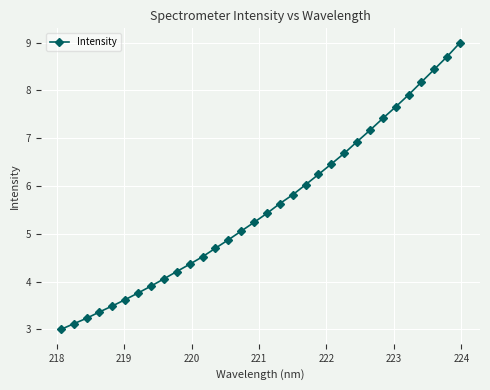

What is the minimum value shown in the chart?

3.0